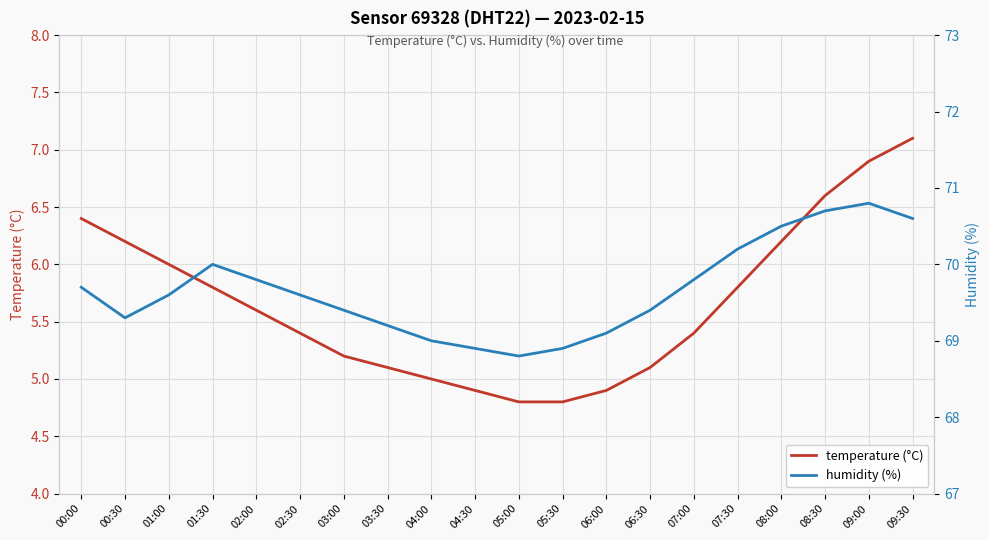

In humidity (%), how many points are lower than both neighbors (excluding endpoints)?

2